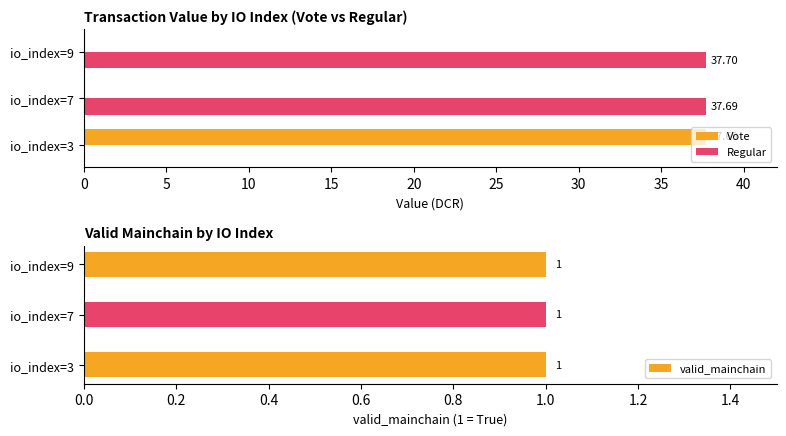

How many data points in Regular are above 37?

2